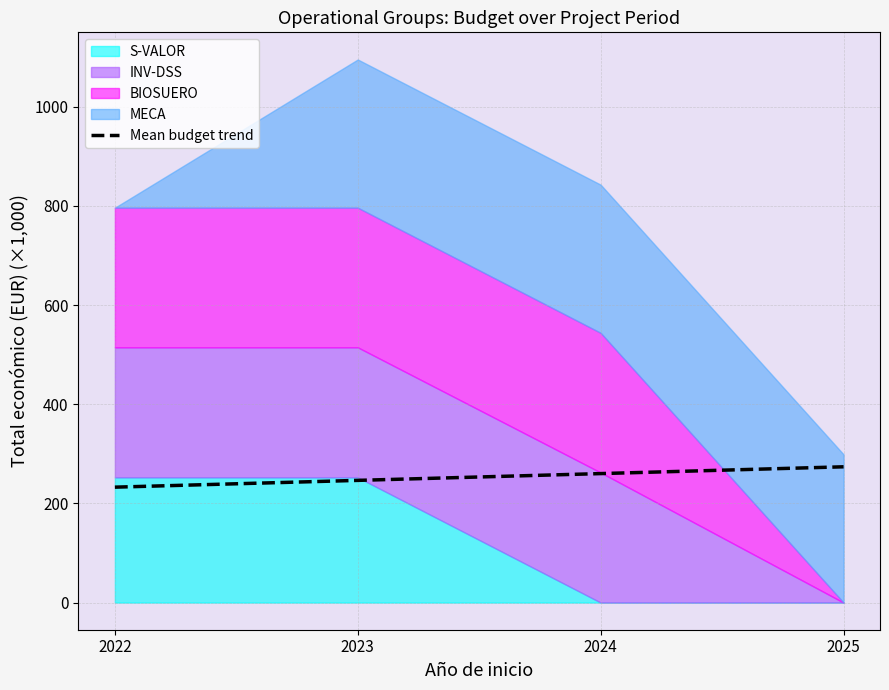

What is the difference between the maximum and minimum values?

41.1